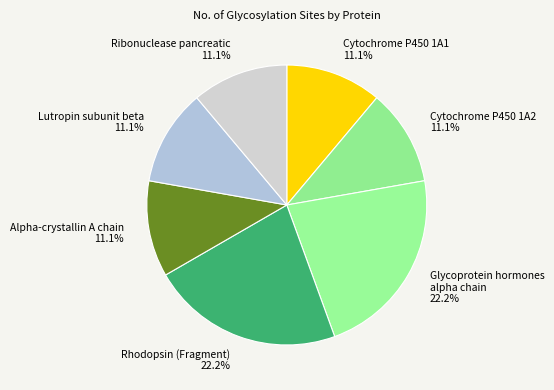

Is there a majority slice in this chart?

No